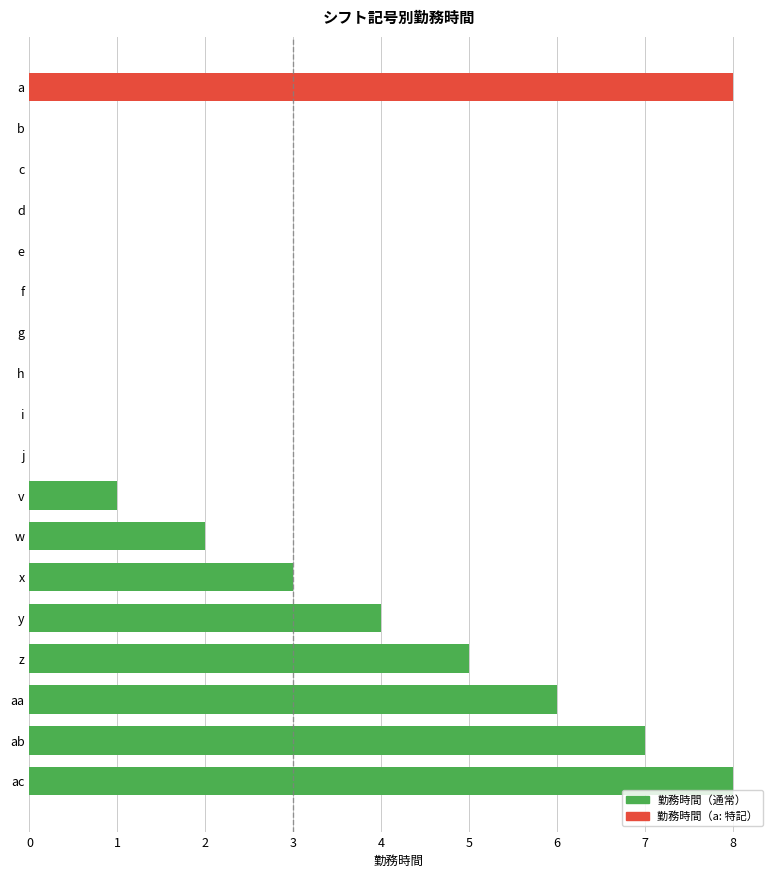

Reading top to bottom, list all the values displayed in this chart.

a=8	b=0	c=0	d=0	e=0	f=0	g=0	h=0	i=0	j=0	v=1	w=2	x=3	y=4	z=5	aa=6	ab=7	ac=8